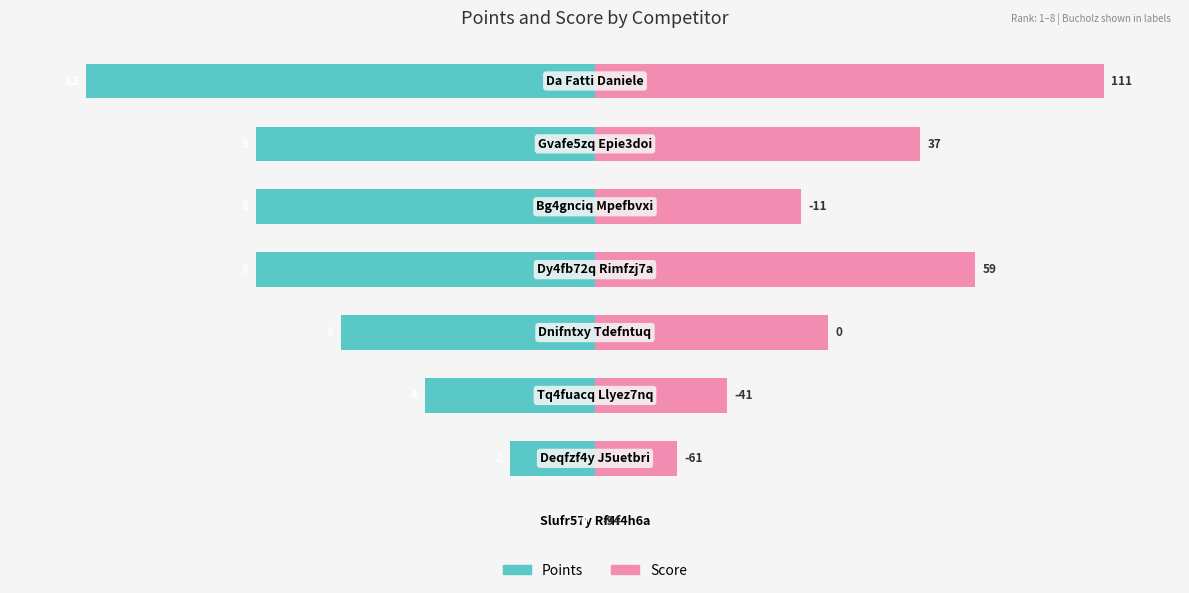

List the labels in order of Score value, largest first.

0, 3, 1, 4, 2, 5, 6, 7